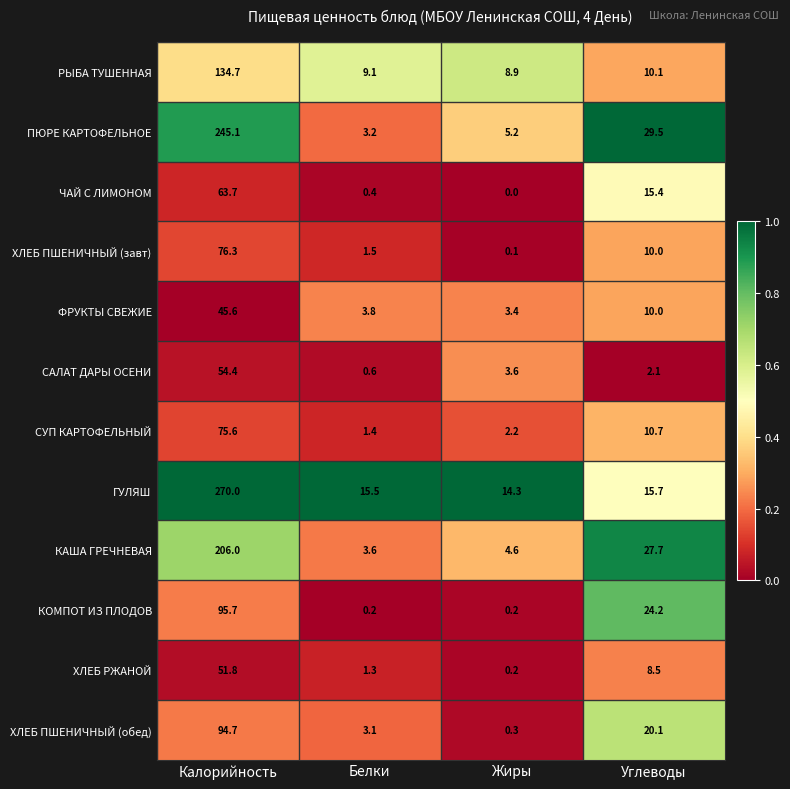

Read the ФРУКТЫ СВЕЖИЕ value at Углеводы.

10.0